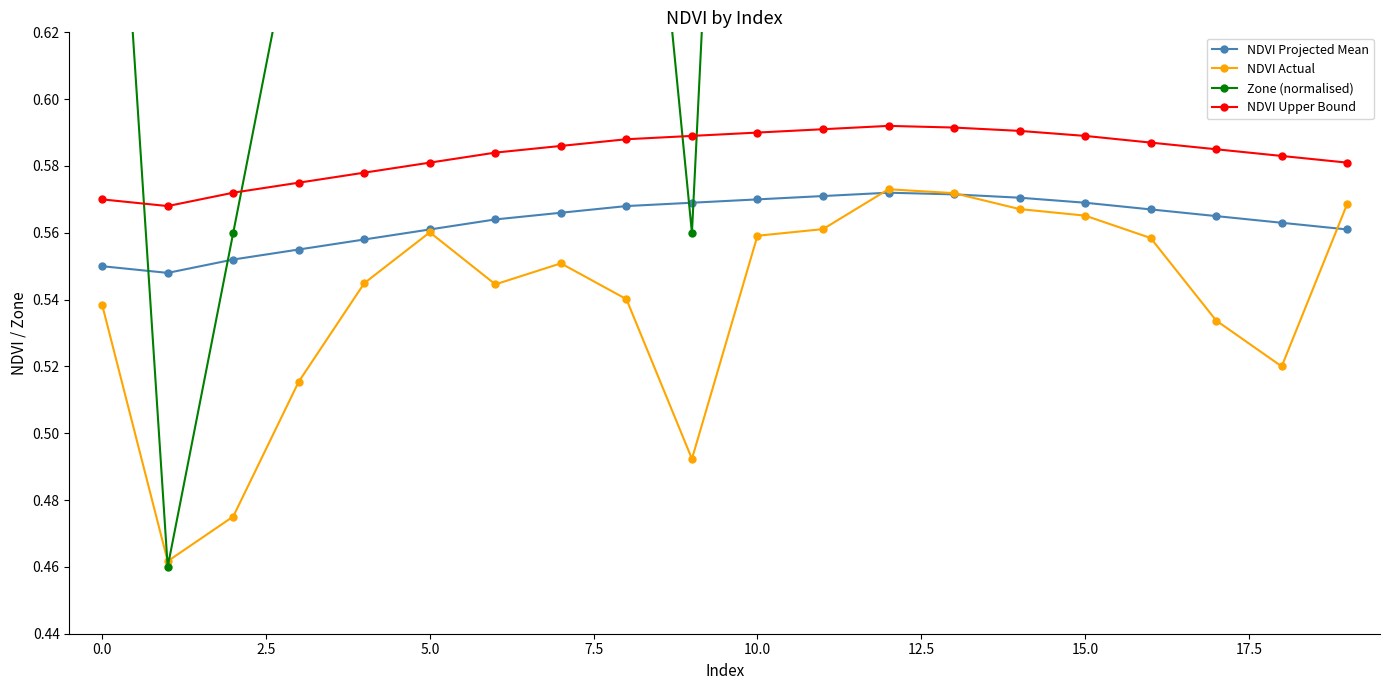

How many intersections are there between Zone (normalised) and NDVI Upper Bound?

4